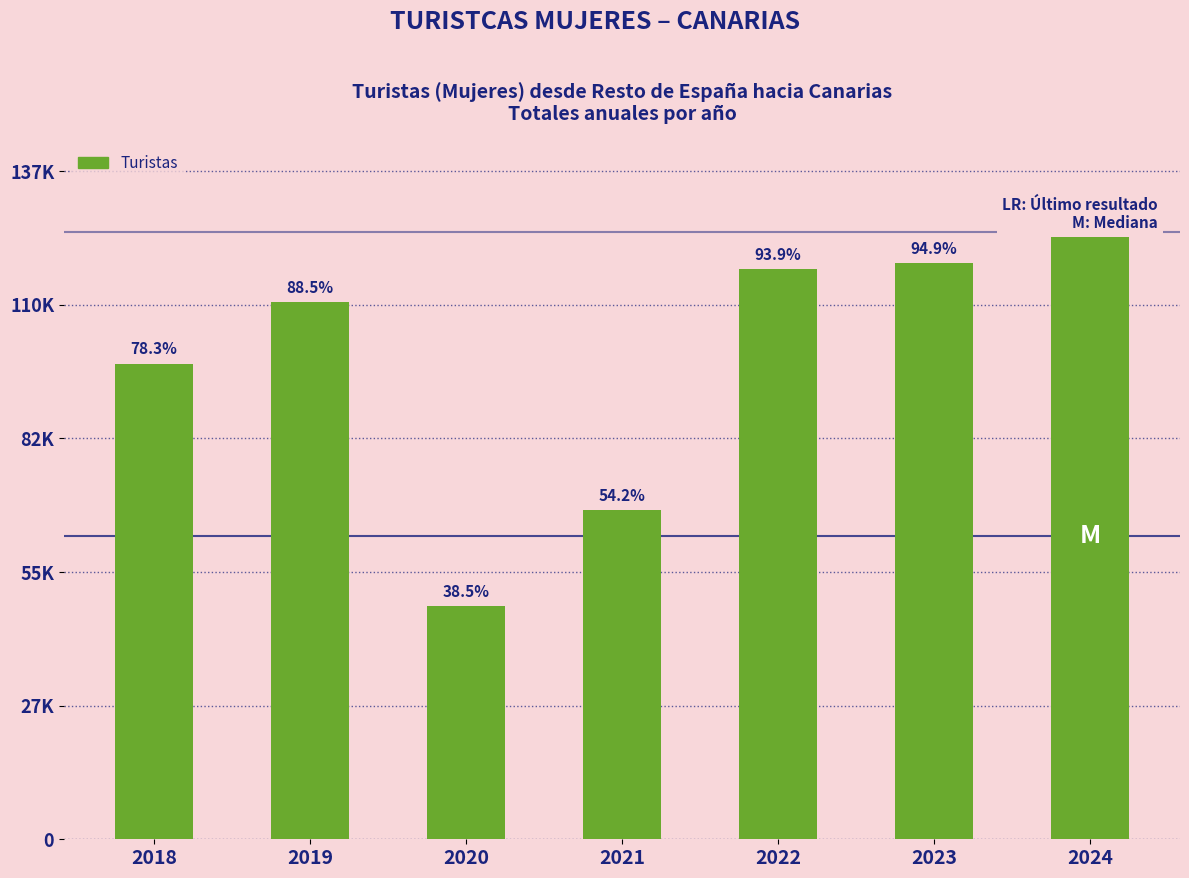

What value does the data have at 2021, to the nearest 100?

67800